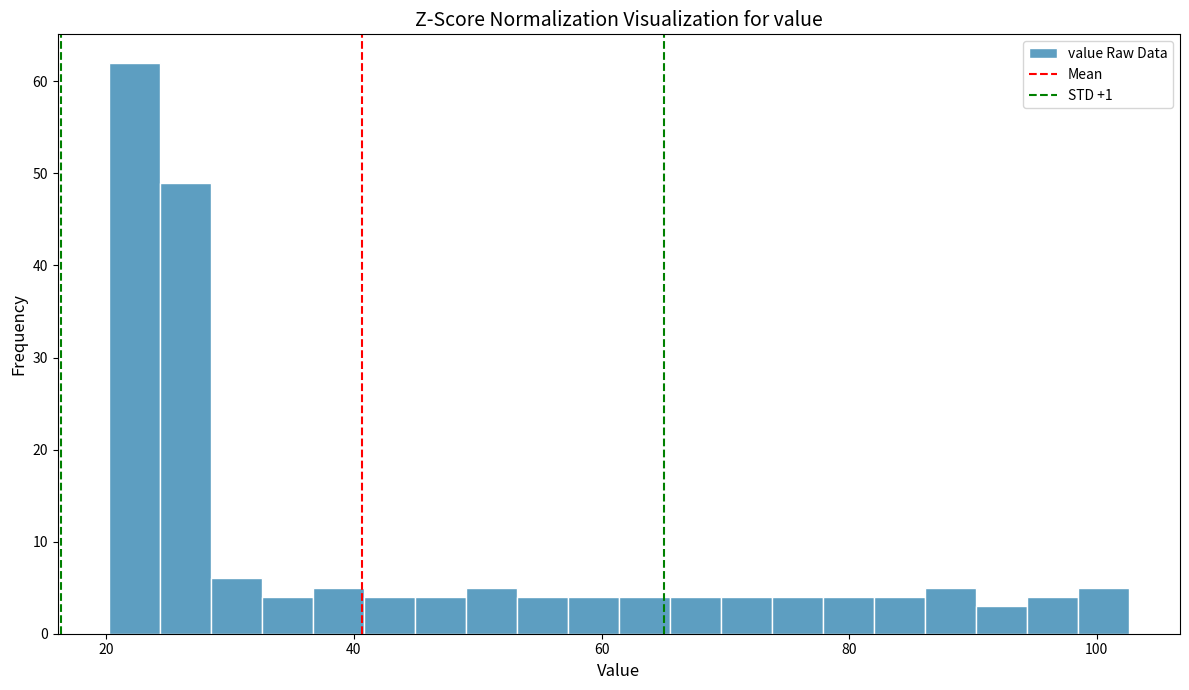

Read against the x-axis, roughly where is the centre of the tallest bar?

22